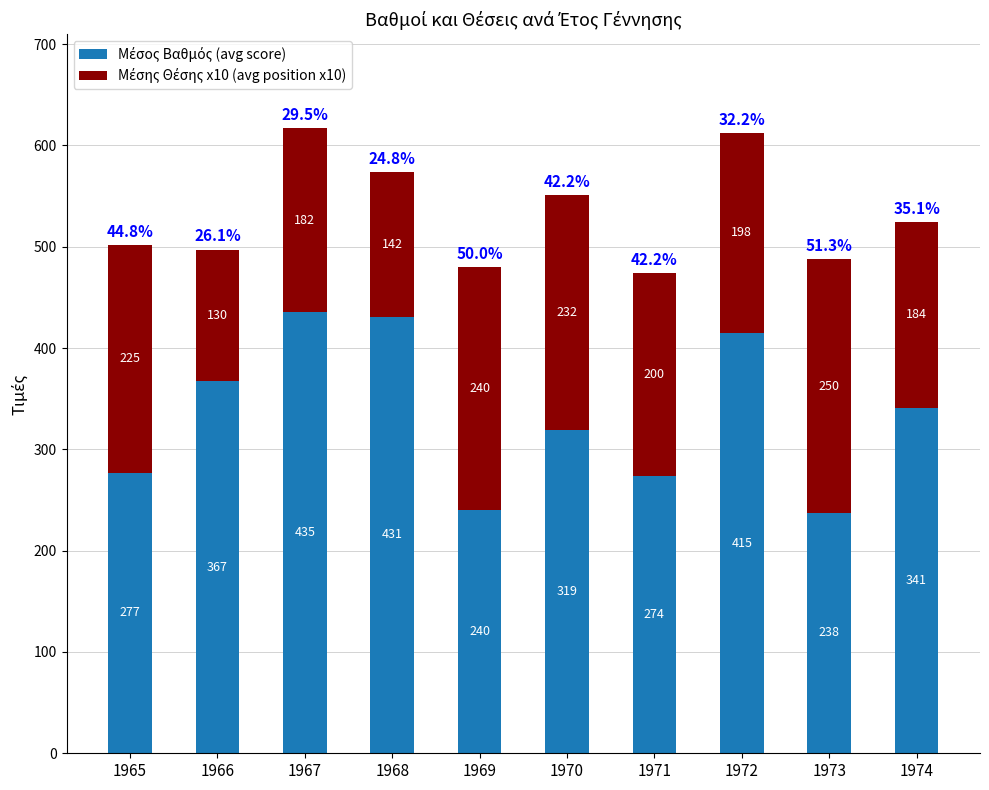

At which category is the sum across all series the highest?

1967